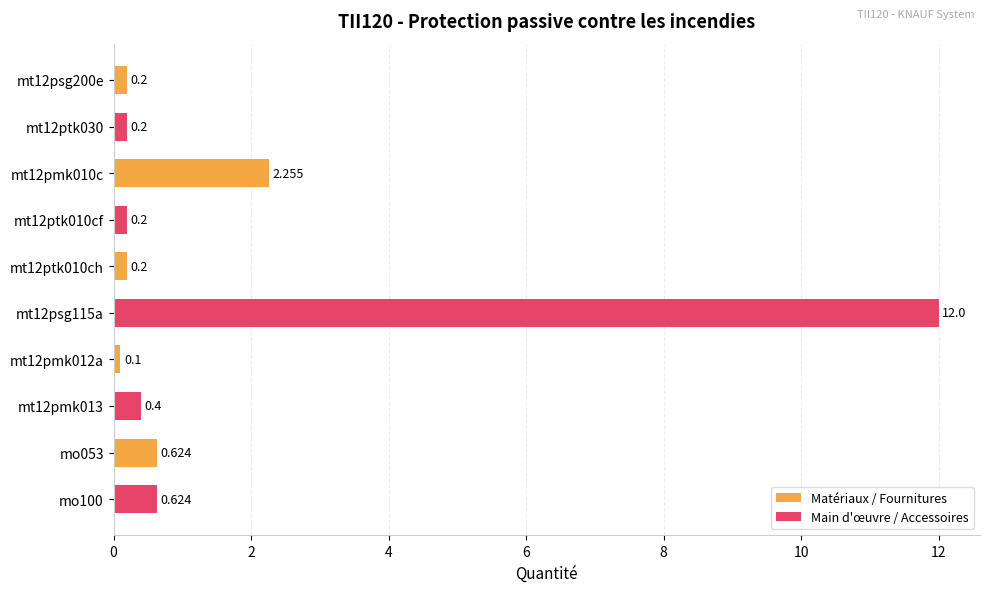

How many categories are shown in the chart?

5